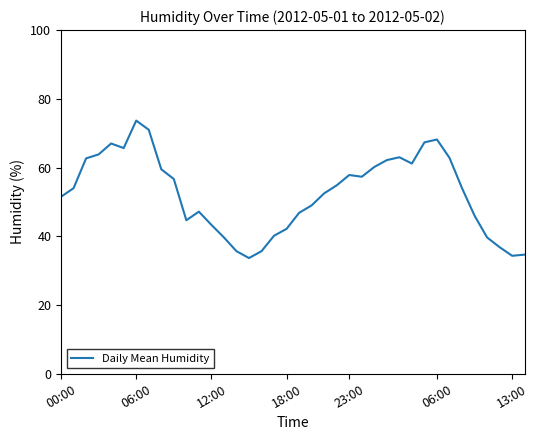

Is this an area chart (filled region under the line)?

No